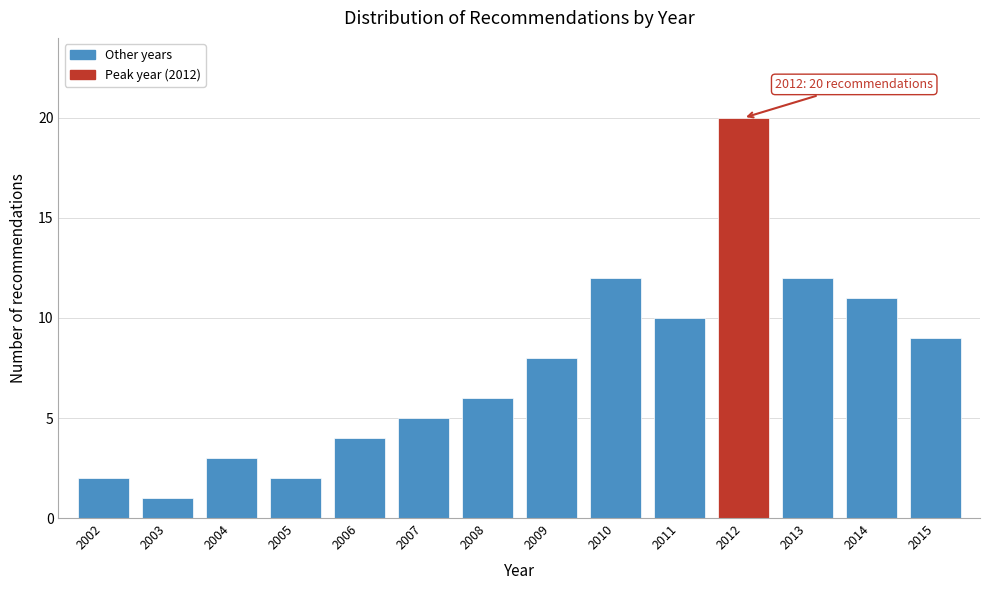

Reading left to right, list all the values displayed in this chart.

2002=2	2003=1	2004=3	2005=2	2006=4	2007=5	2008=6	2009=8	2010=12	2011=10	2012=20	2013=12	2014=11	2015=9